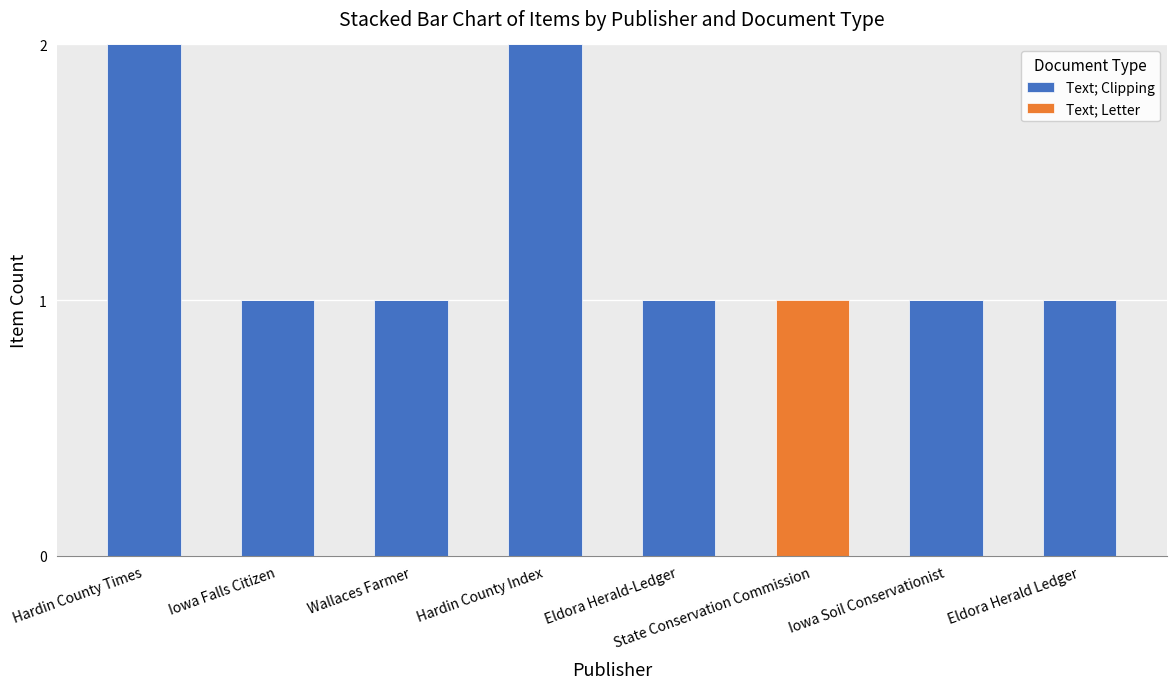

Is it true that Text; Clipping equals 0 at Iowa Soil Conservationist?

False